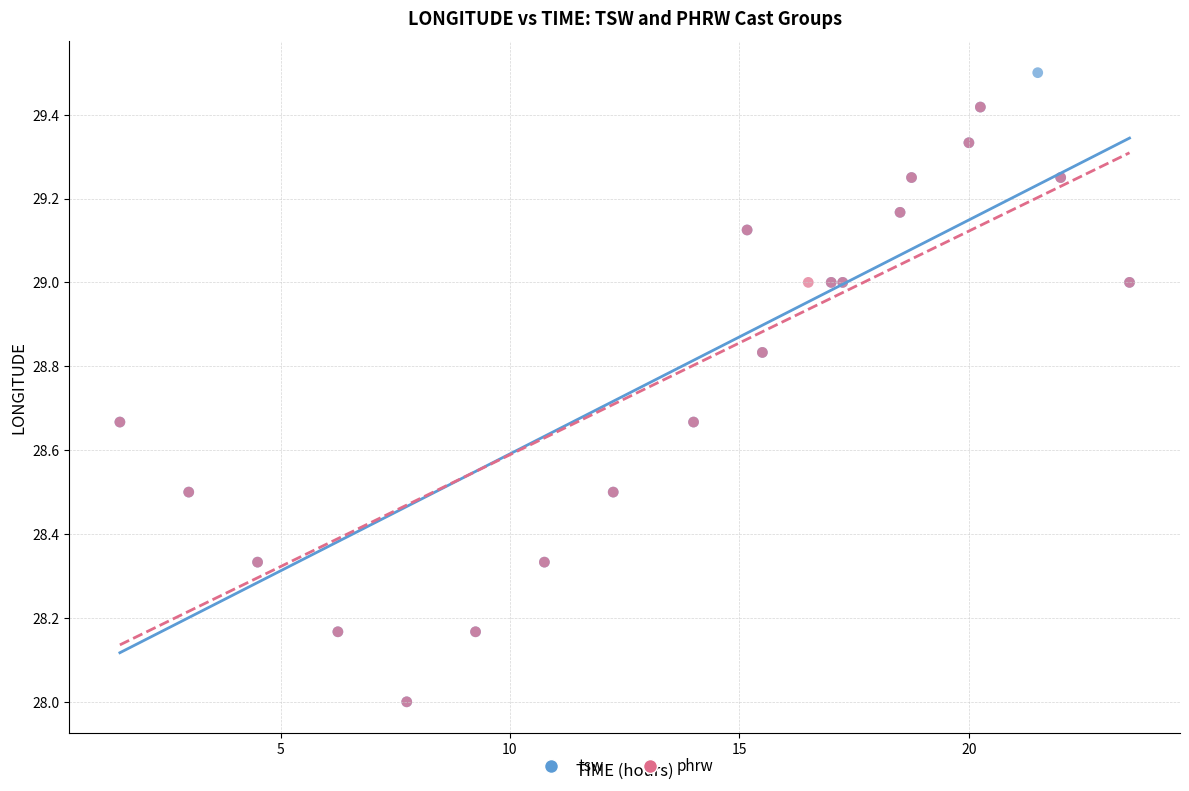

Which series reaches the maximum Y coordinate?

tsw